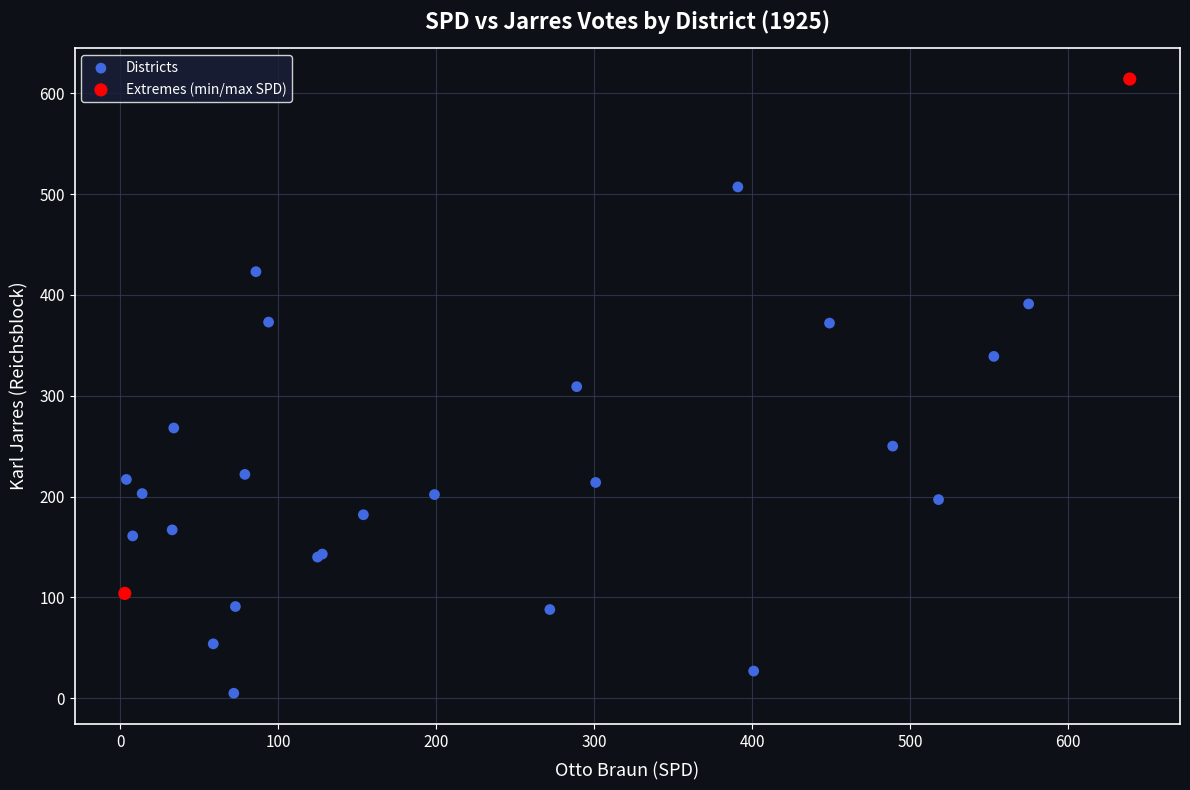

Which series reaches the maximum Y coordinate?

Extremes (min/max SPD)